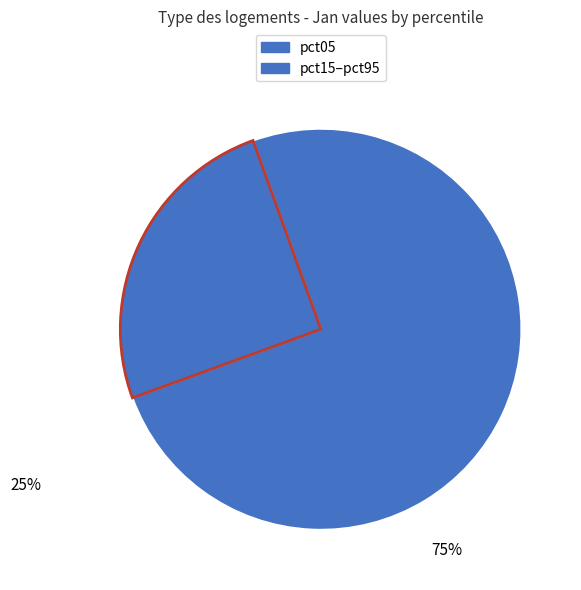

How many segments does this pie chart have?

2